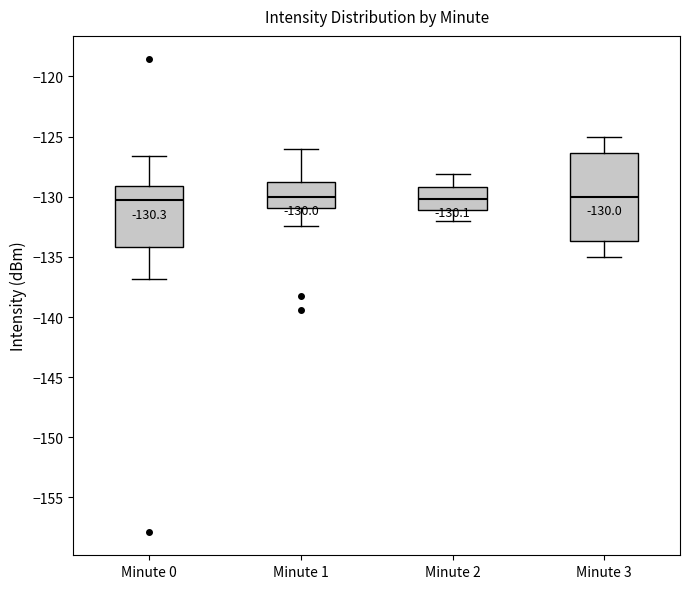

Which box is the tallest, from its lower edge to its upper edge?

Minute 3